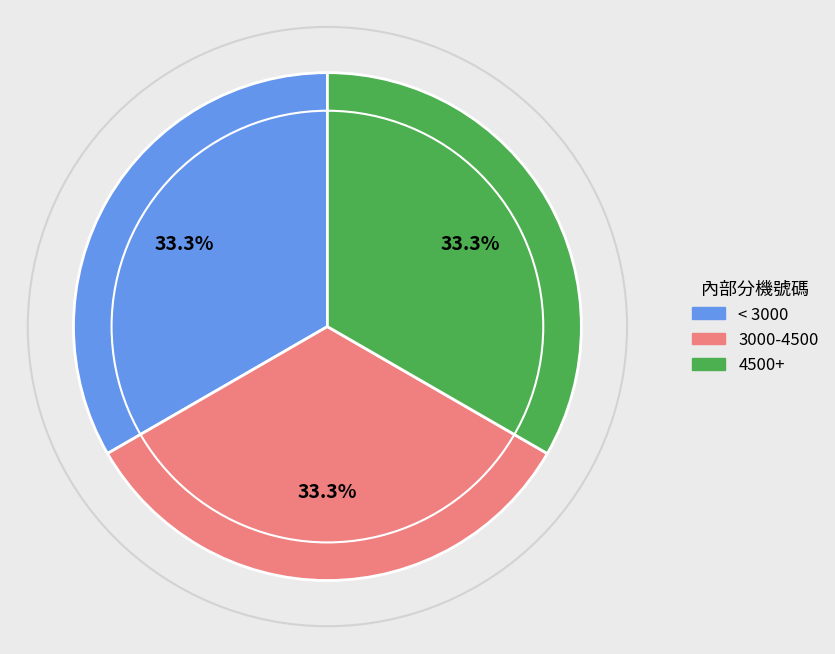

Does any single category account for the majority?

No